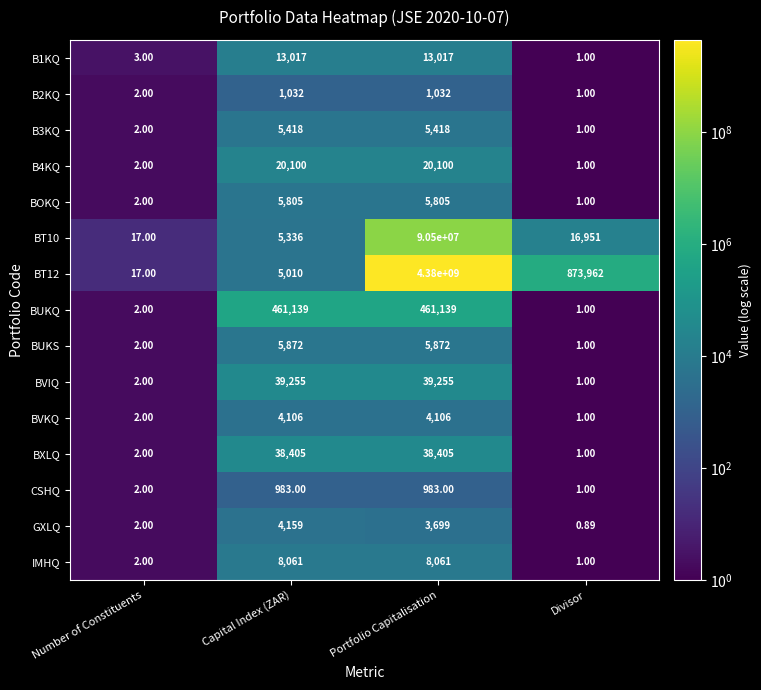

Which label corresponds to the smallest value in the chart?

Divisor